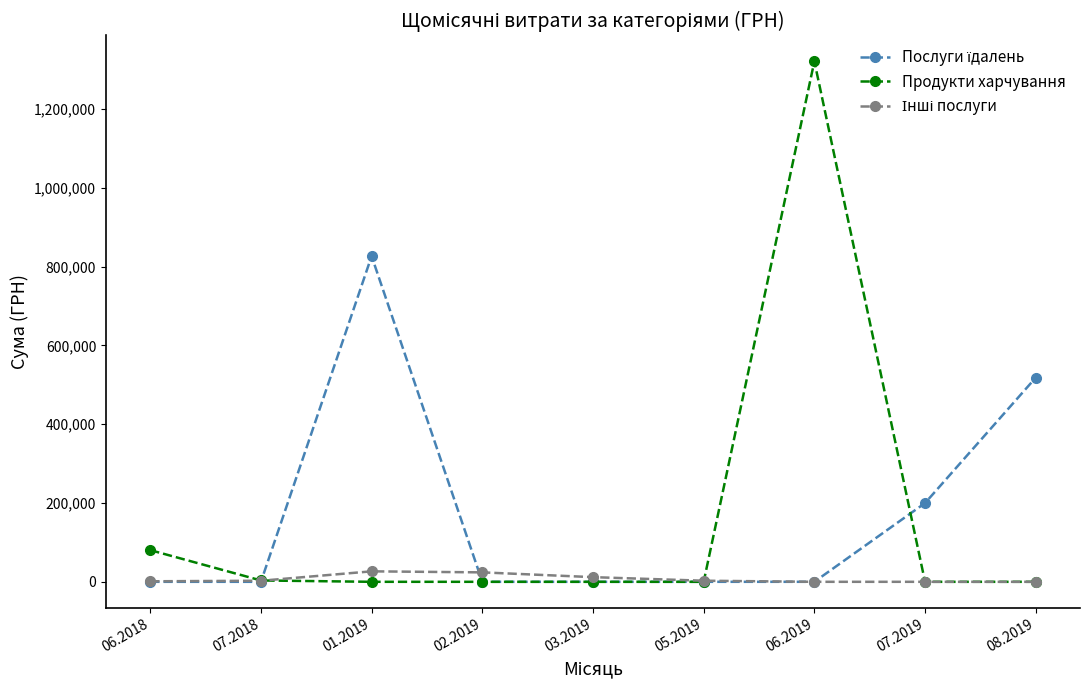

What is the difference between the highest and lowest values at 01.2019?

826499.7